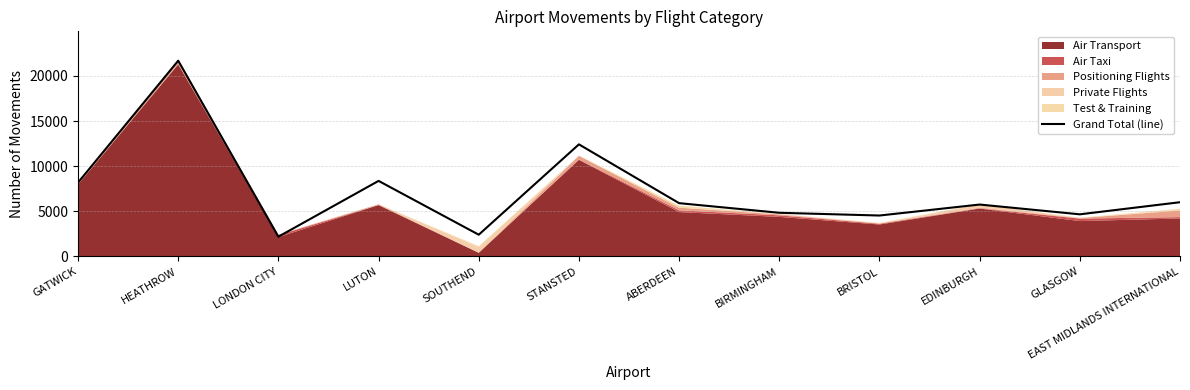

The chart shows a value of 2769 at BRISTOL. True or false?

False